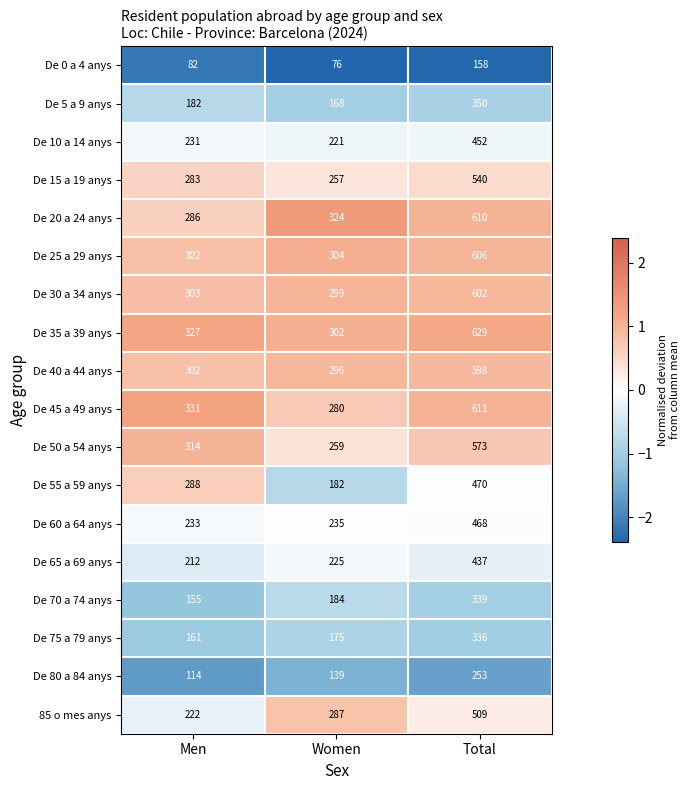

Which series changed the most between Men and Women?

De 55 a 59 anys